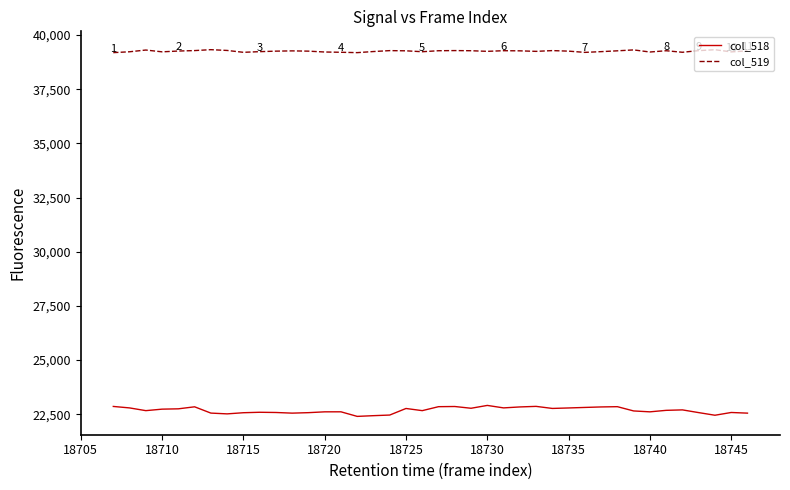

Which series has the largest total across all categories?

col_519